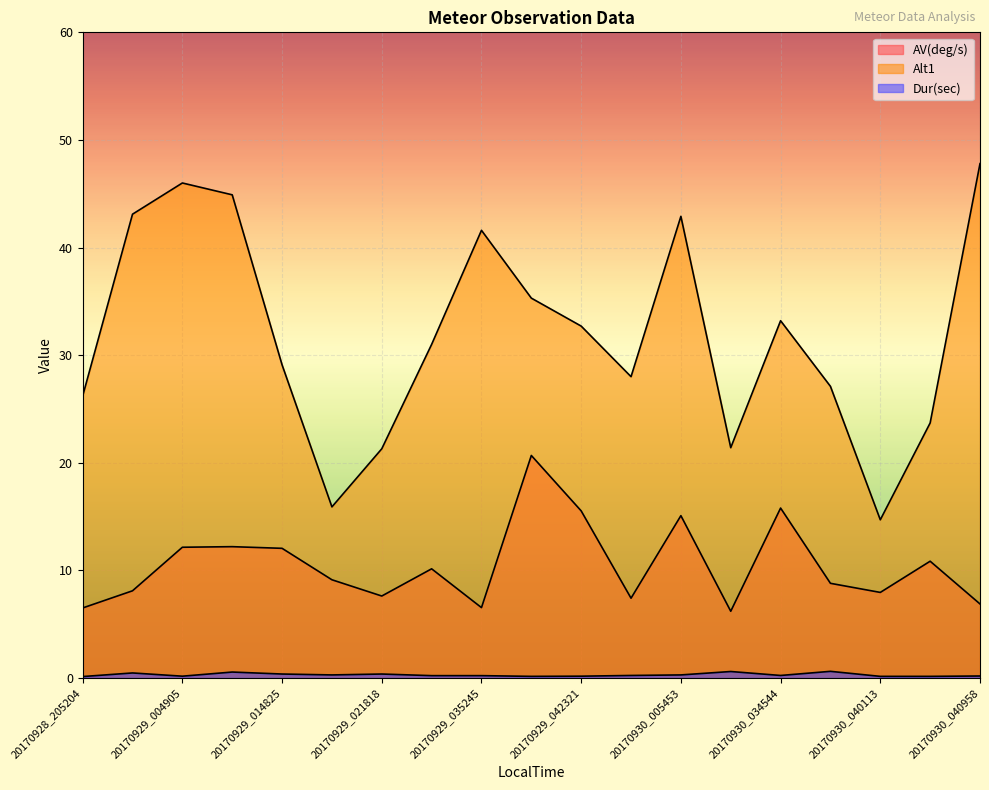

List the labels in order of Alt1 value, smallest first.

20170930_040113, 20170929_021441, 20170929_021818, 20170930_011604, 20170930_040633, 20170928_205204, 20170930_035124, 20170929_221133, 20170929_014825, 20170929_034837, 20170929_042321, 20170930_034544, 20170929_042033, 20170929_035245, 20170930_005453, 20170928_213556, 20170929_012538, 20170929_004905, 20170930_040958